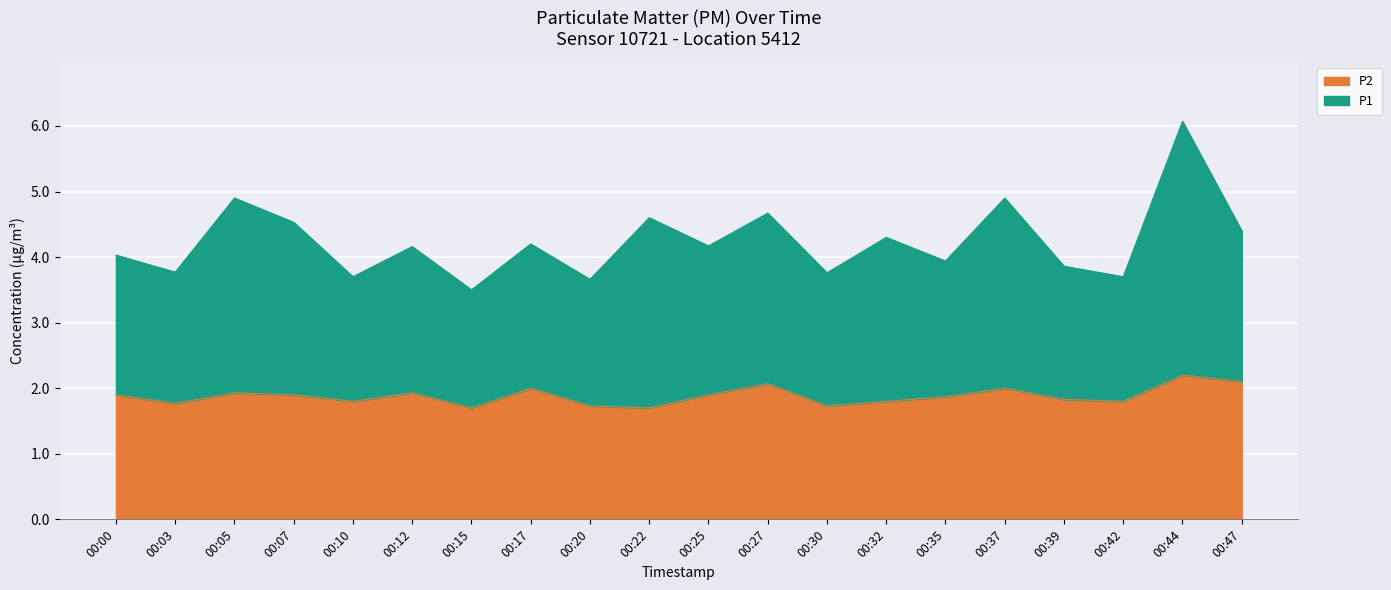

What is the highest value of the P1 series?

6.1